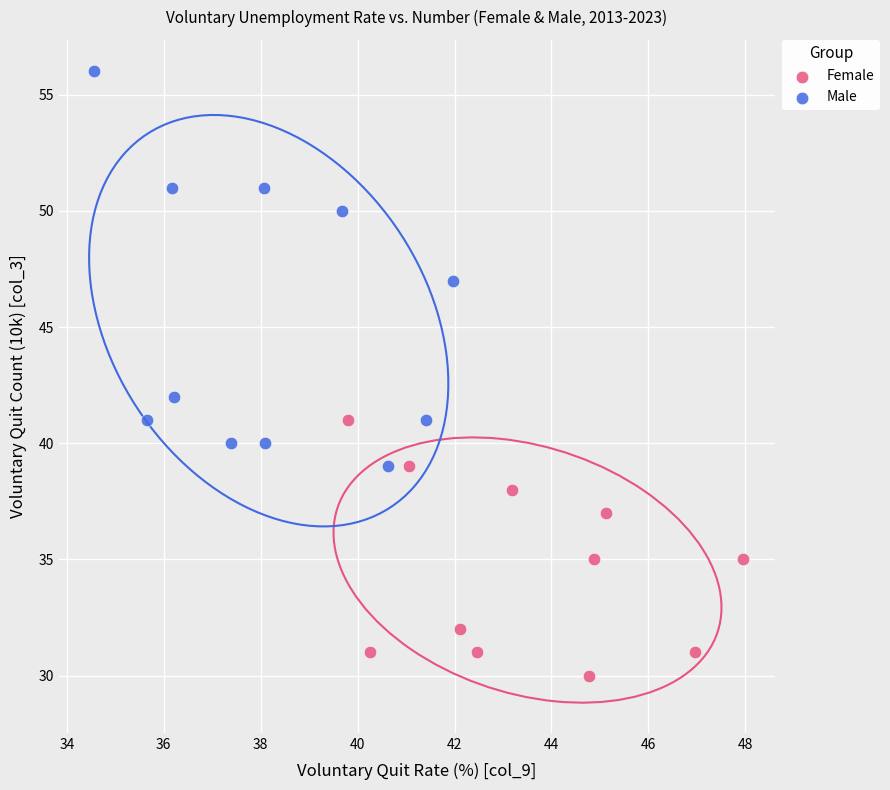

Which series reaches the minimum Y coordinate?

Female